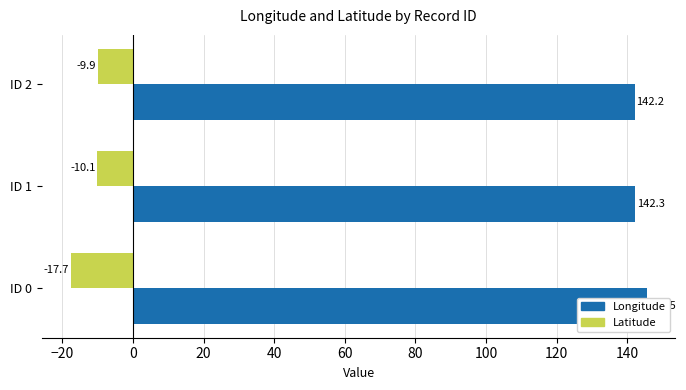

What is the sum of all Latitude values?

-37.8